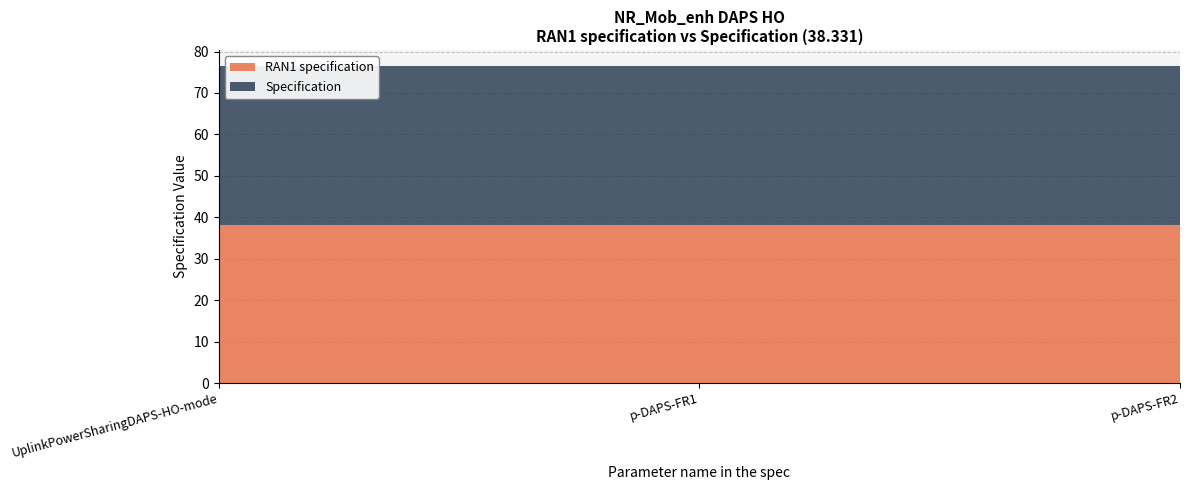

Reading left to right, extract all data points from this chart.

RAN1 specification: 38.2	38.2	38.2
Specification: 38.3	38.3	38.3